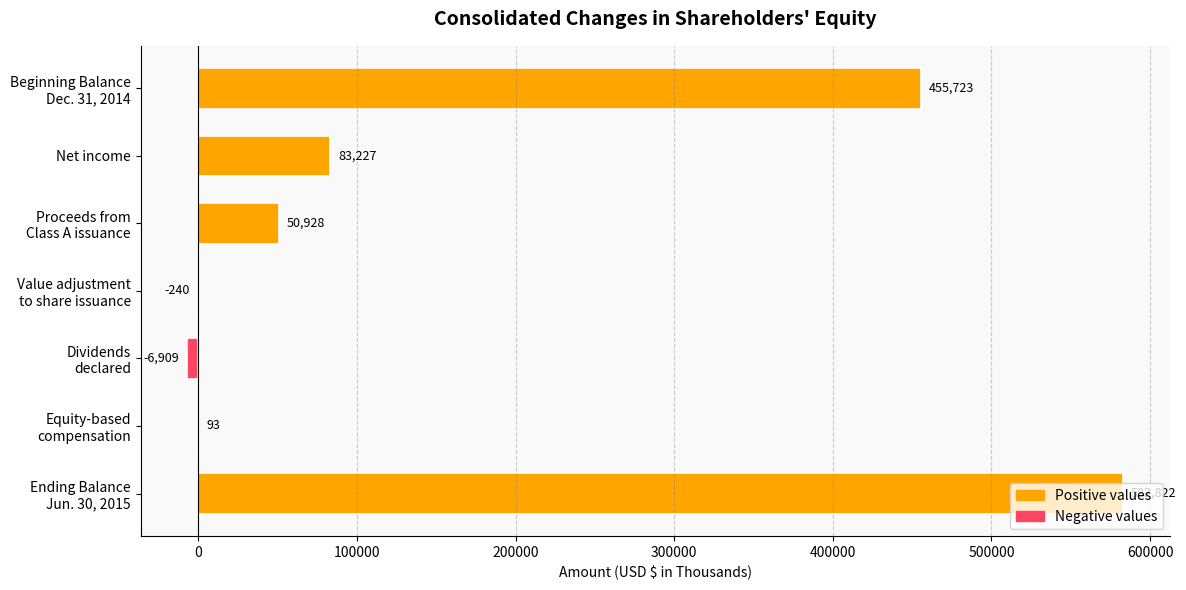

What is the maximum value shown in the chart?

582822